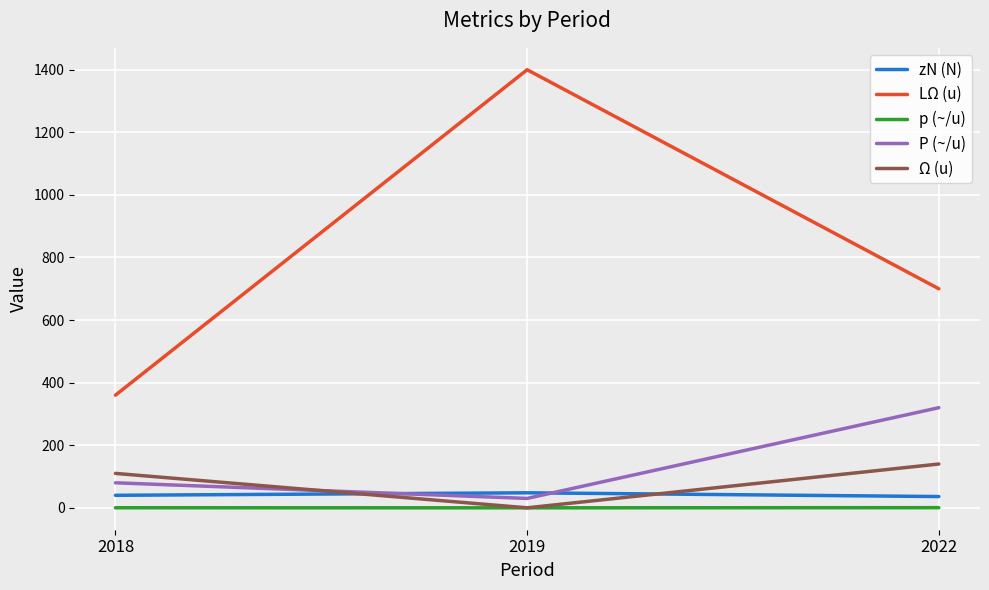

How many zN (N) values are between 36 and 48?

3